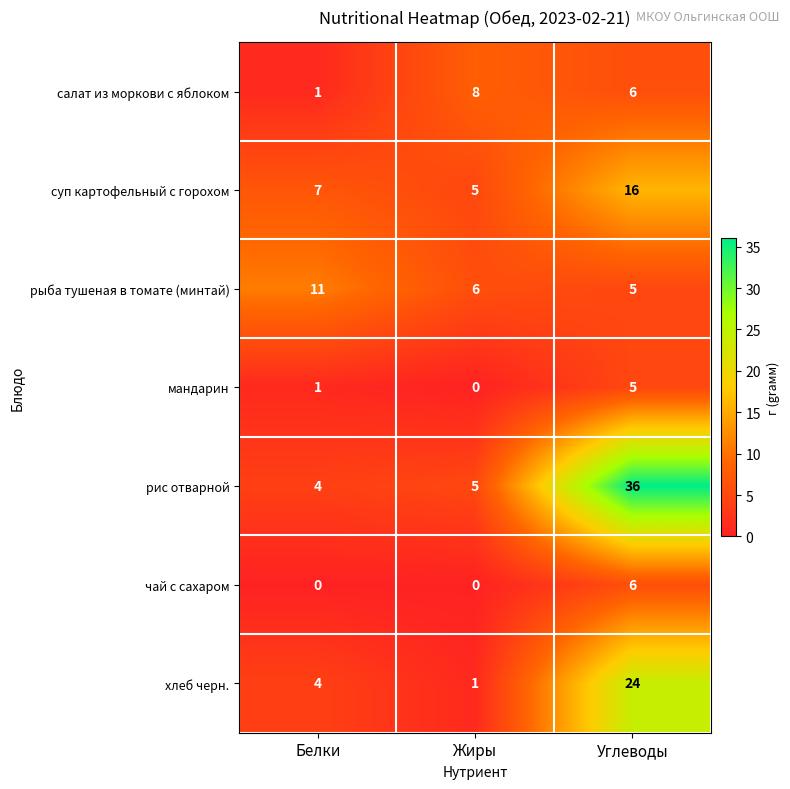

Read the рыба тушеная в томате (минтай) value at Жиры.

6